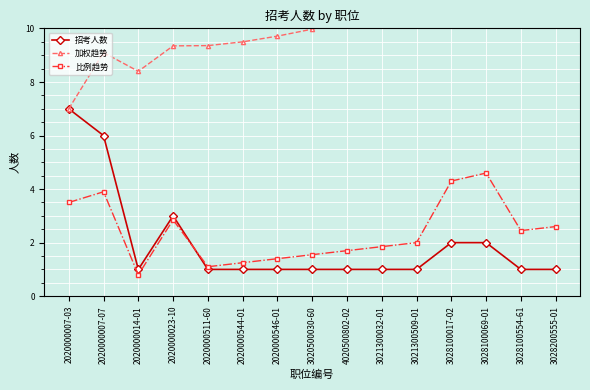

Which category has the highest value in the 加权趋势 series?

3028200555-01